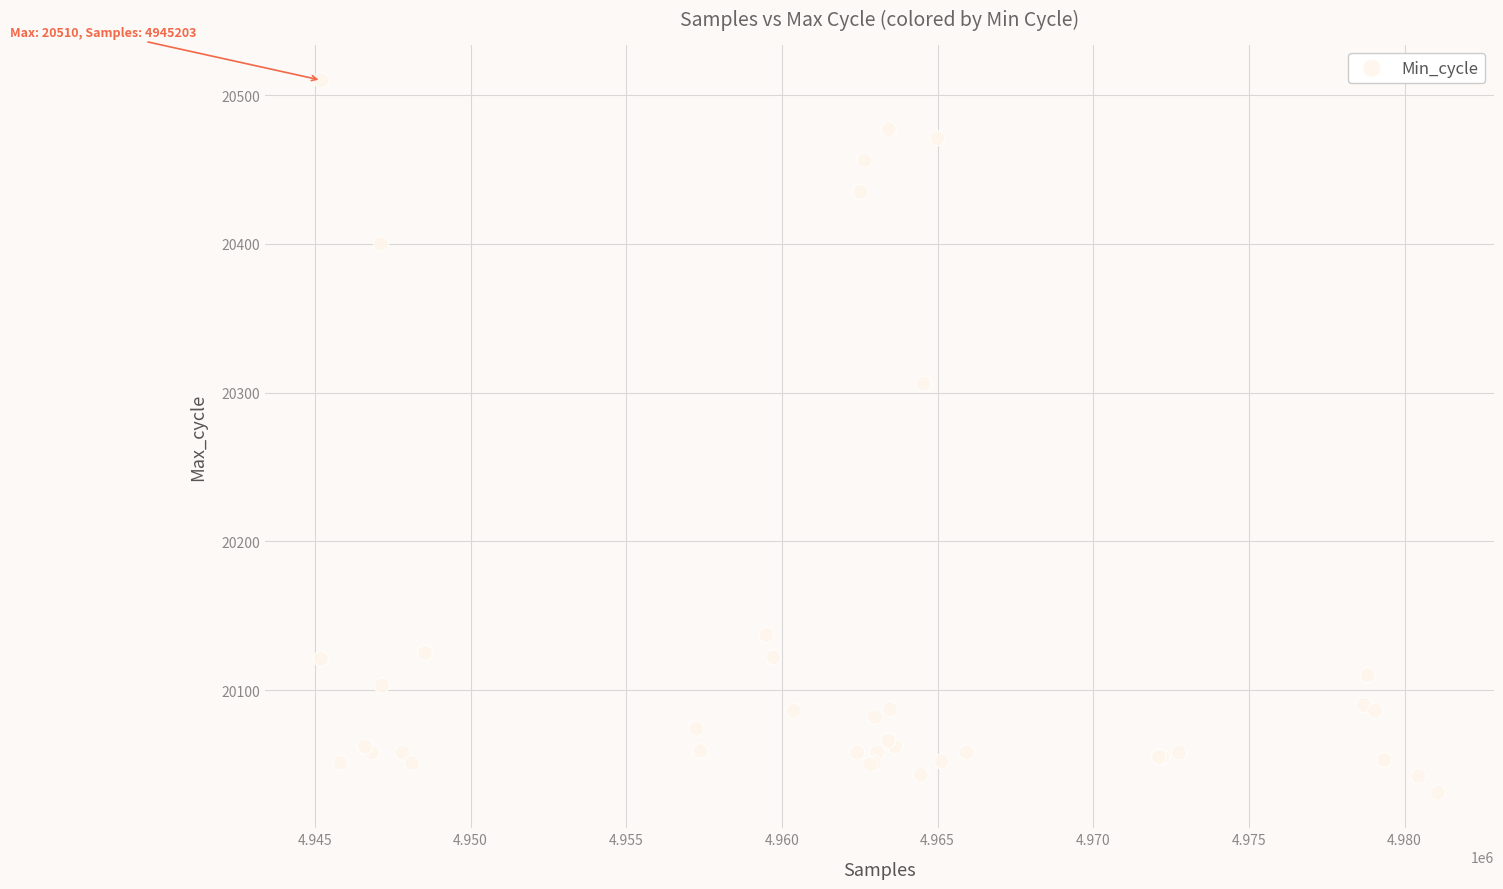

What Y value in the scatter plot is closest to 20270?

20306